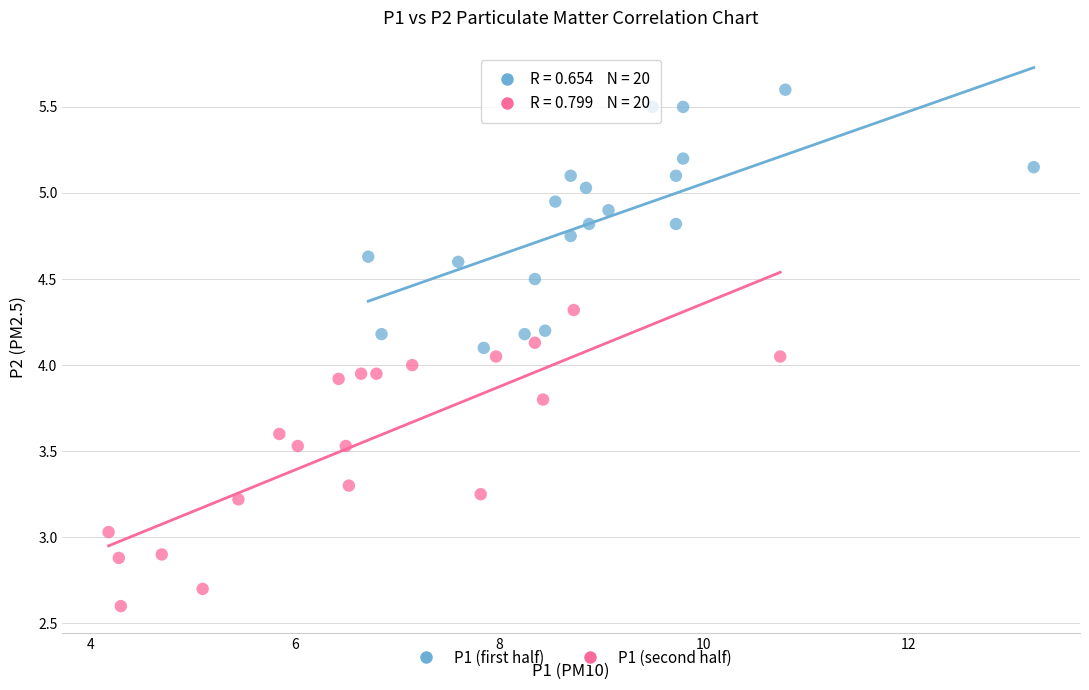

Which series reaches the maximum Y coordinate?

P1 (first half)